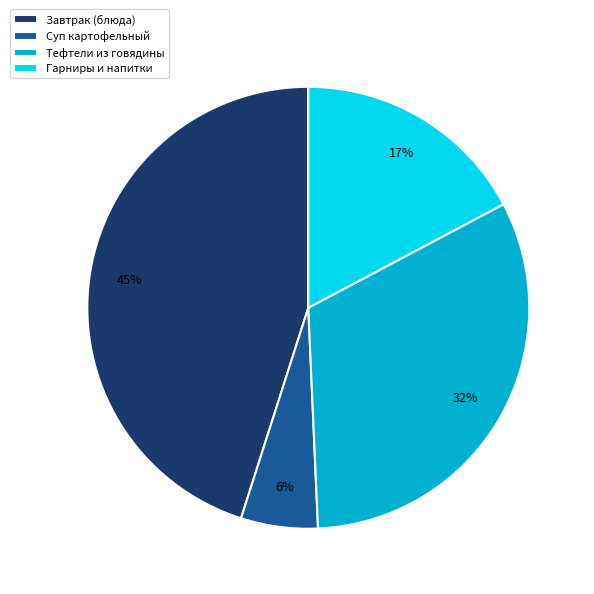

To the nearest percent, what is the average slice percentage?

25%